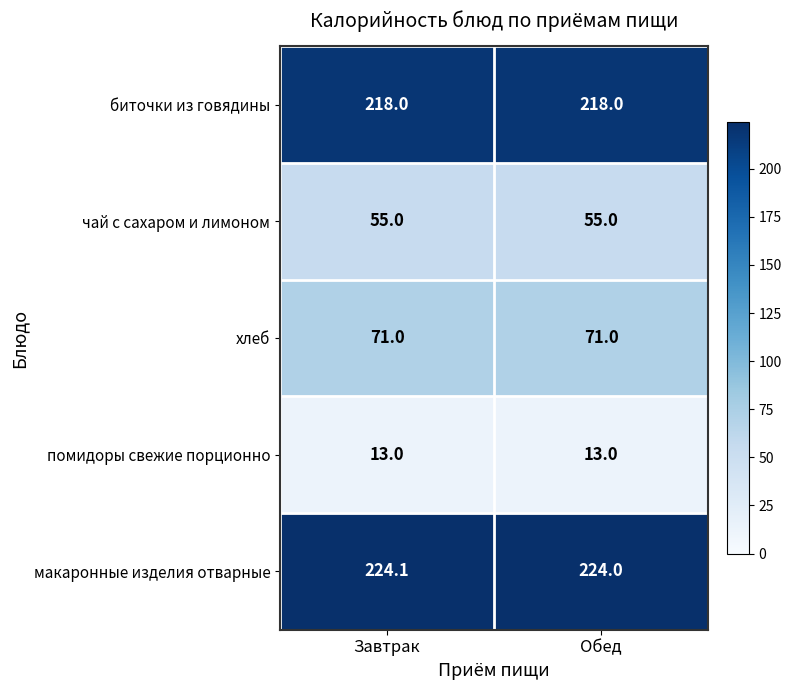

Reading left to right, what are all the values shown in this chart?

биточки из говядины: 218.0	218.0
чай с сахаром и лимоном: 55.0	55.0
хлеб: 71.0	71.0
помидоры свежие порционно: 13.0	13.0
макаронные изделия отварные: 224.1	224.0